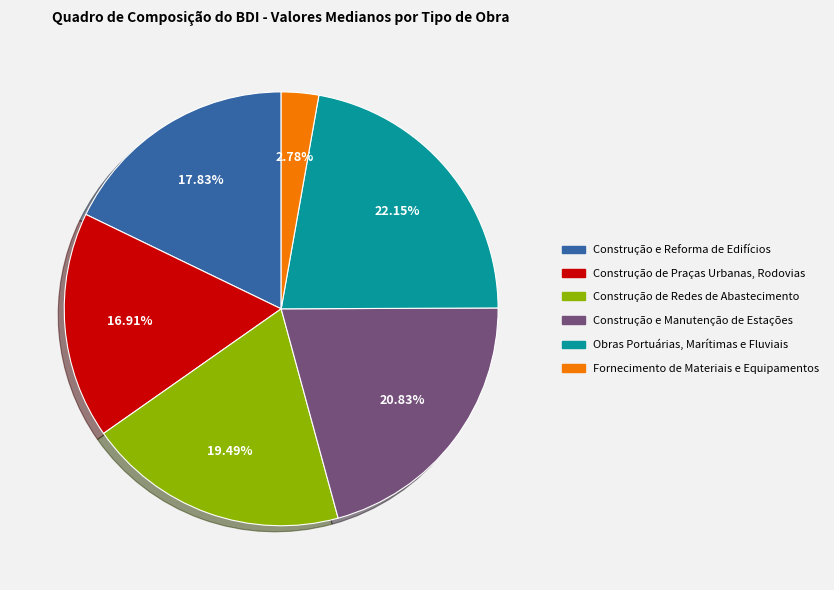

How many segments does this pie chart have?

6